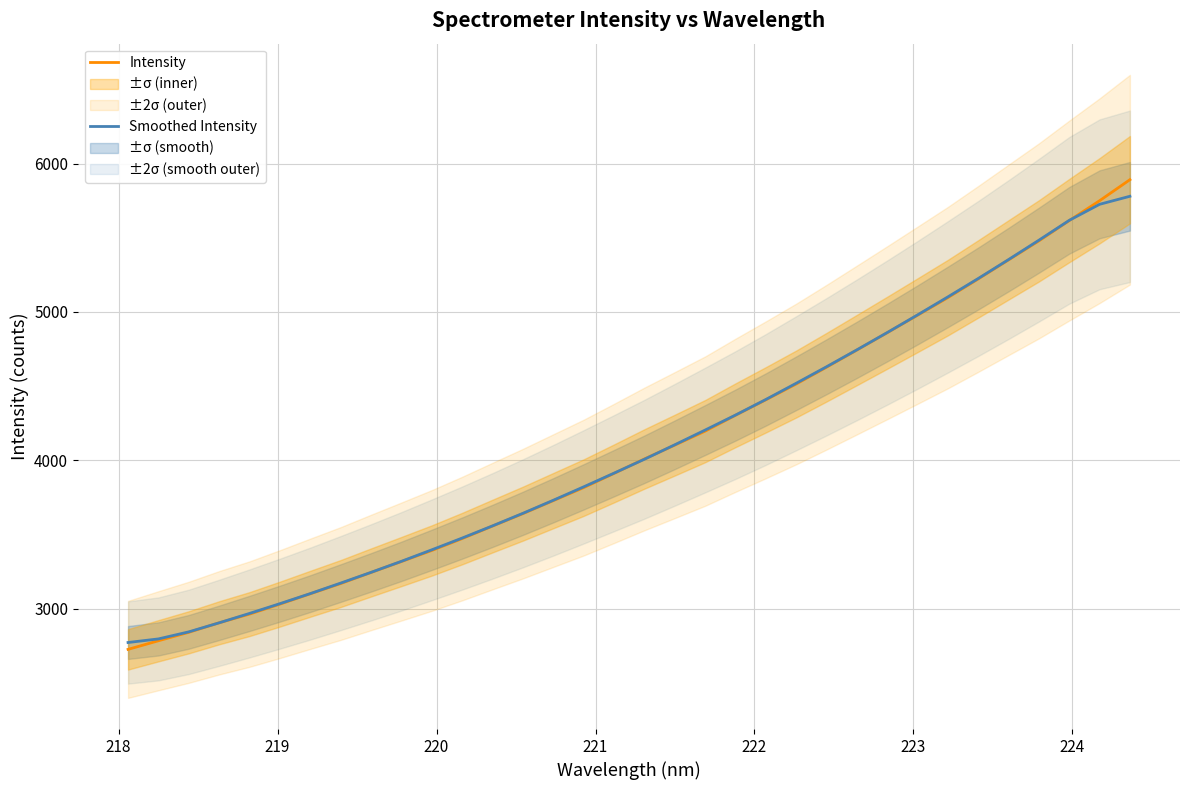

What is the difference between the maximum and minimum values in the Smoothed Intensity series?

3008.1